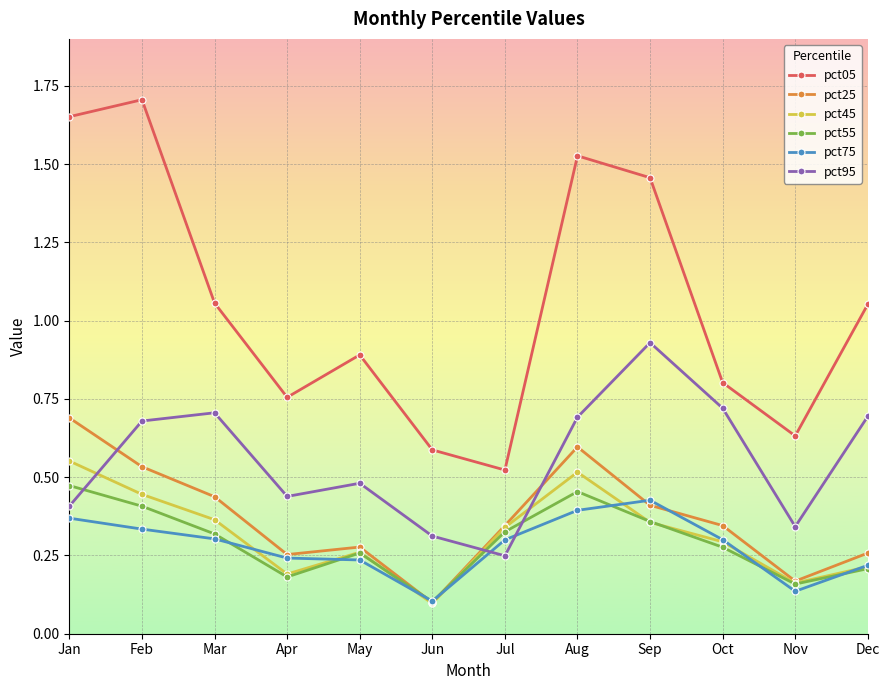

Which category has the highest value across all series?

Feb